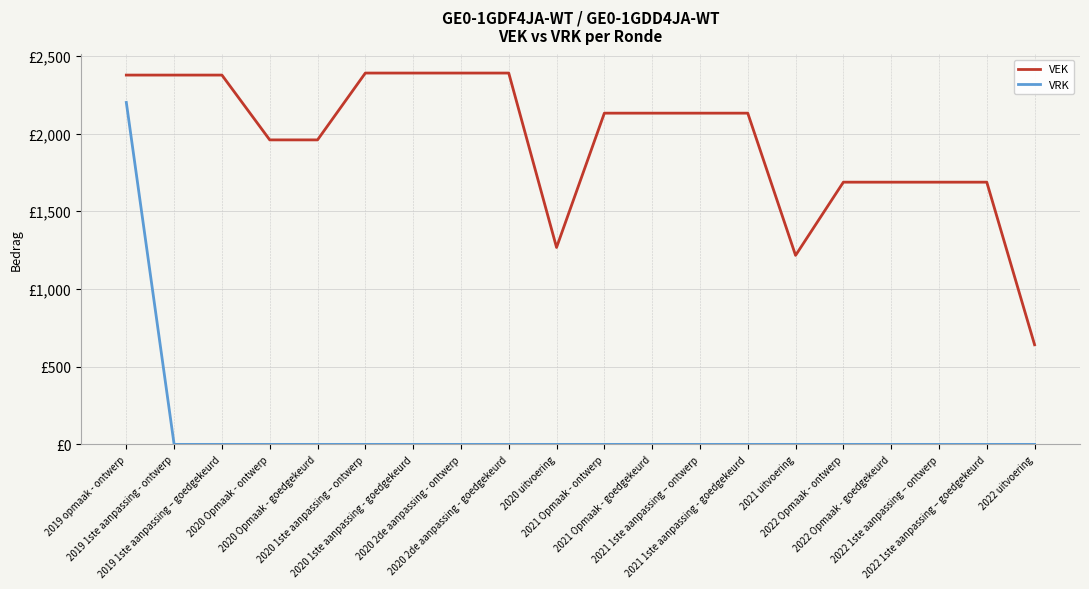

At 2021 1ste aanpassing - goedgekeurd, list the series in order from largest to smallest.

VEK, VRK